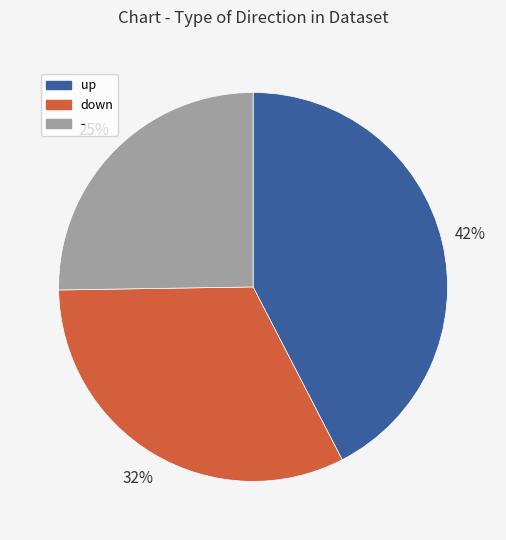

What percentage is the down slice, to the nearest percent?

32%